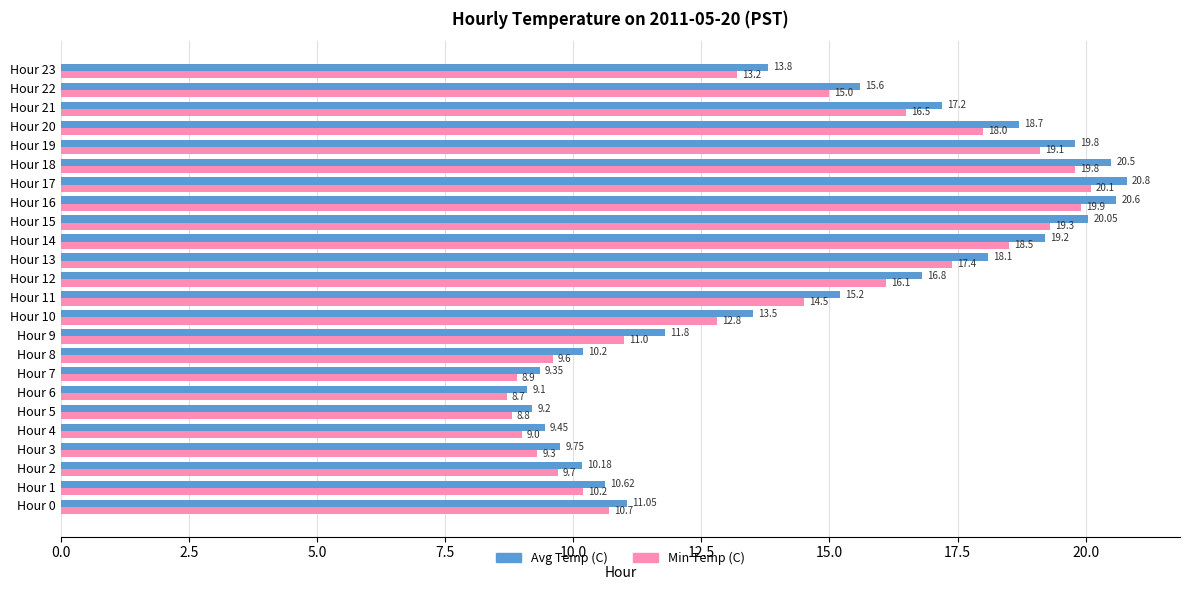

What is the smallest value displayed?

8.7